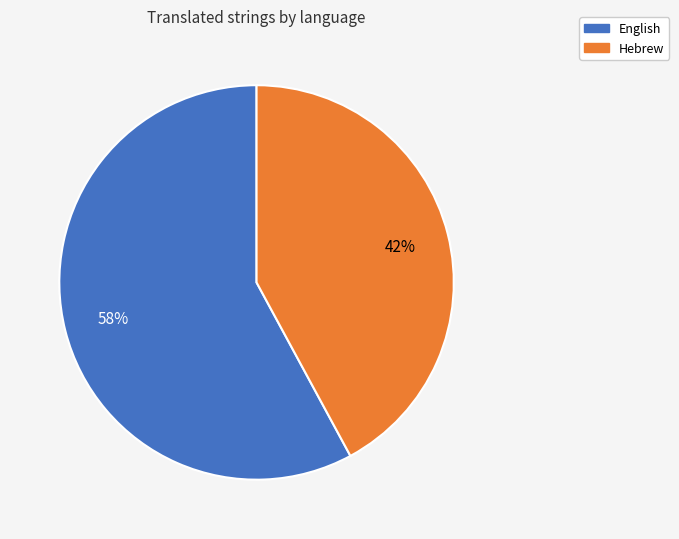

How many slices are in this pie chart?

2